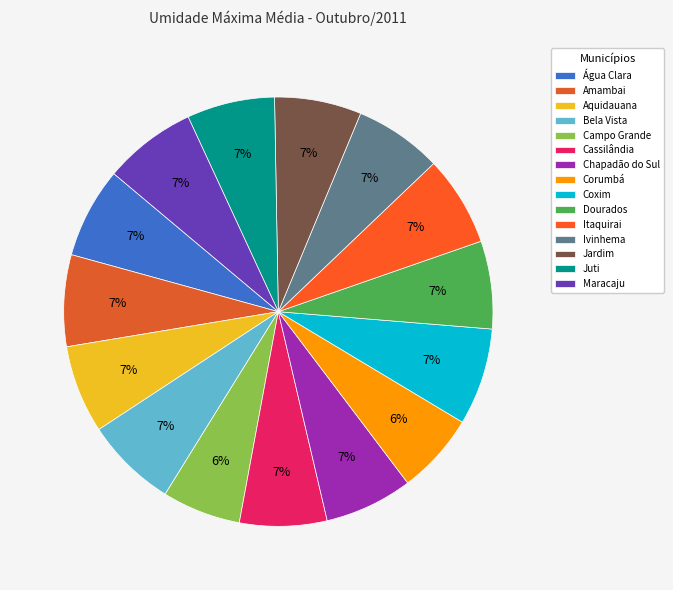

What is the change in value from Água Clara to Jardim?

-3.9